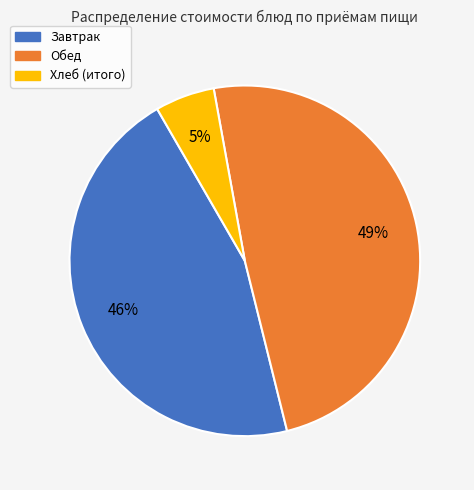

How many segments does this pie chart have?

3